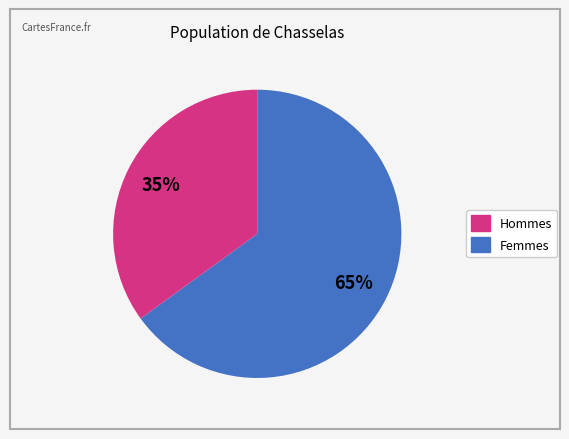

Is there a majority slice in this chart?

Yes